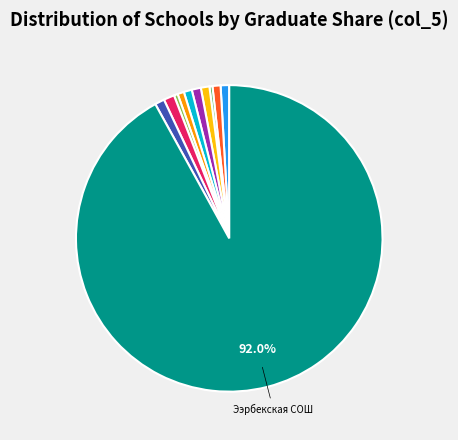

Does any single category account for the majority?

Yes